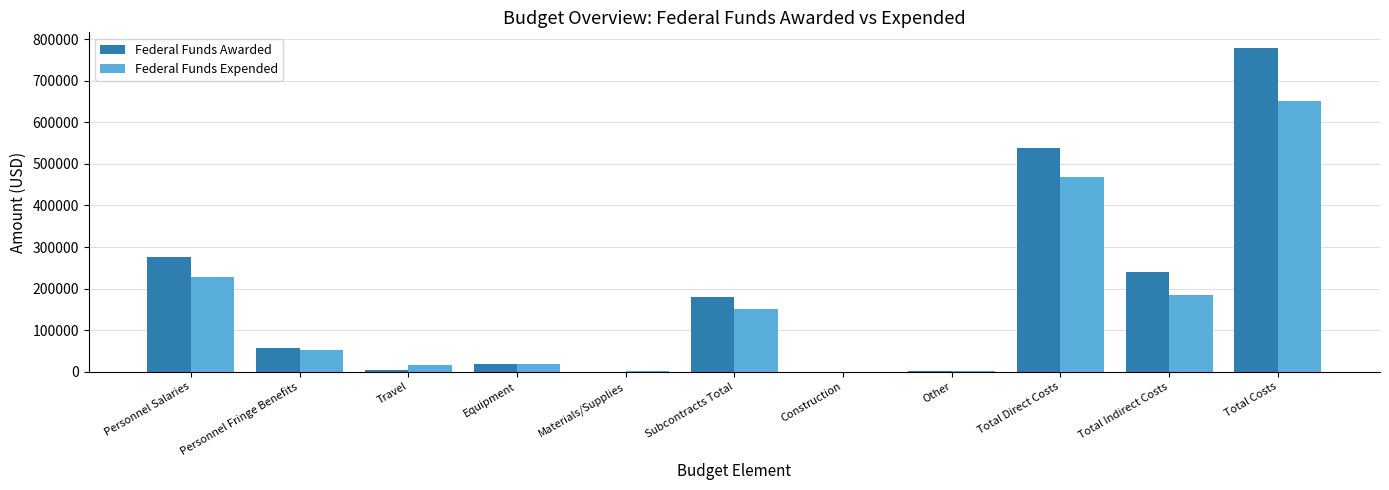

The Federal Funds Awarded series shows 18000 at Equipment. True or false?

True